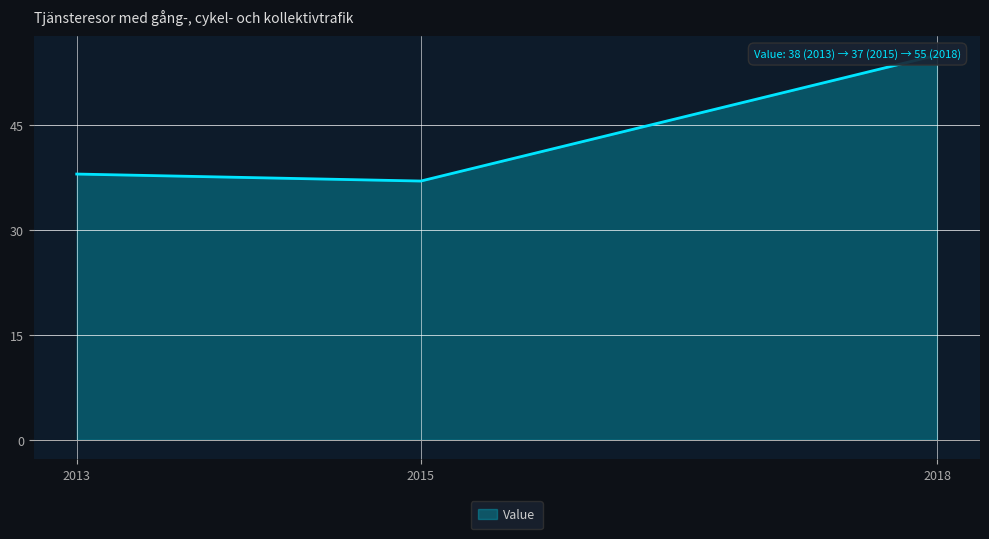

What is the smallest value displayed?

37